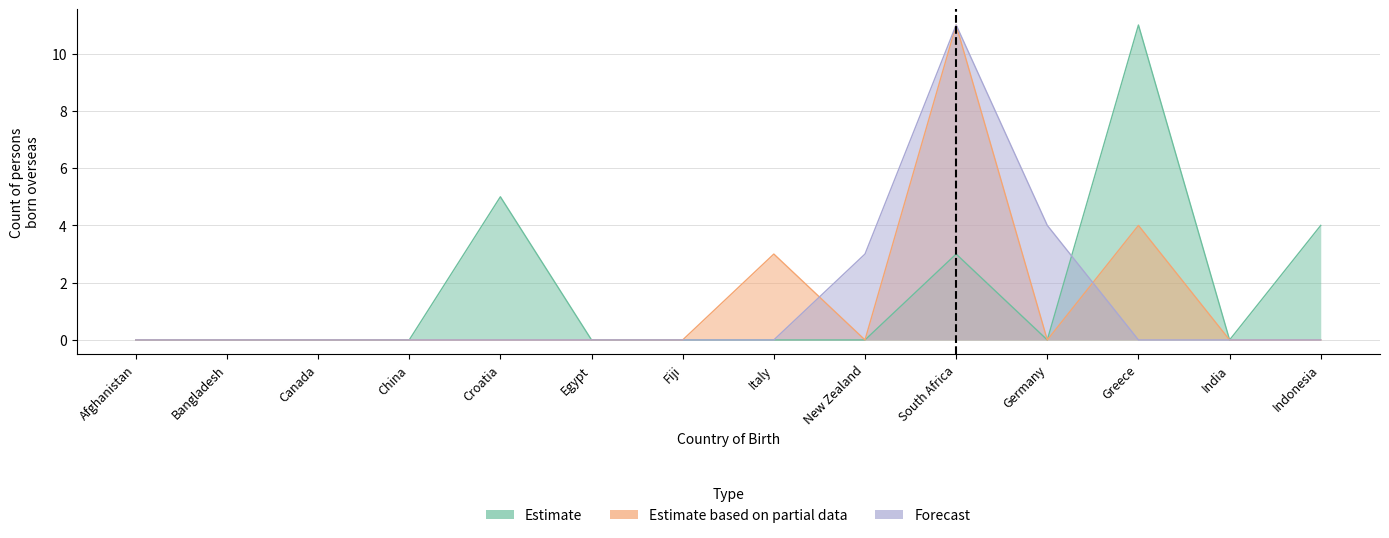

Reading right to left, list all the values displayed in this chart.

Estimate: 4	0	11	0	3	0	0	0	0	5	0	0	0	0
Estimate based on partial data: 0	0	4	0	11	0	3	0	0	0	0	0	0	0
Forecast: 0	0	0	4	11	3	0	0	0	0	0	0	0	0